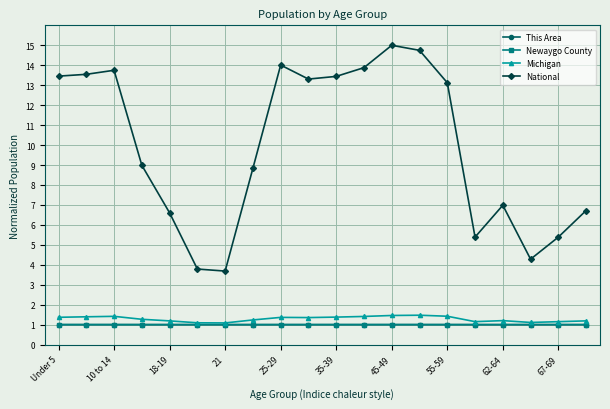

True or false: Michigan and National intersect in this chart.

False